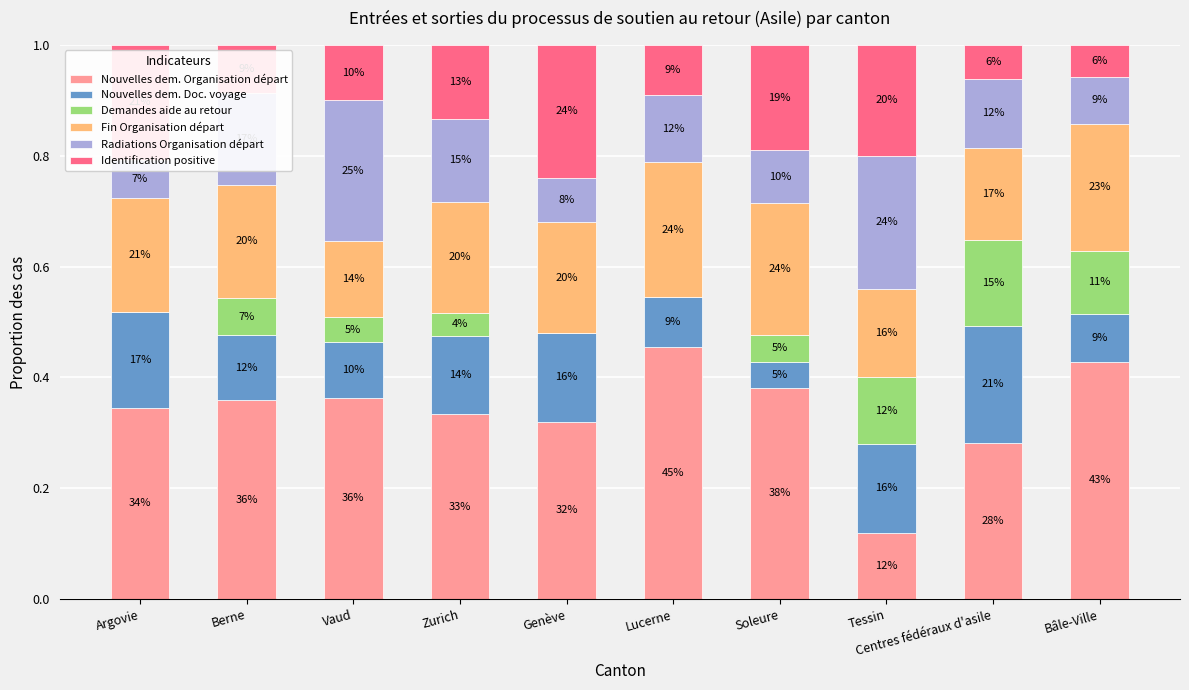

How many series are shown in this chart?

6